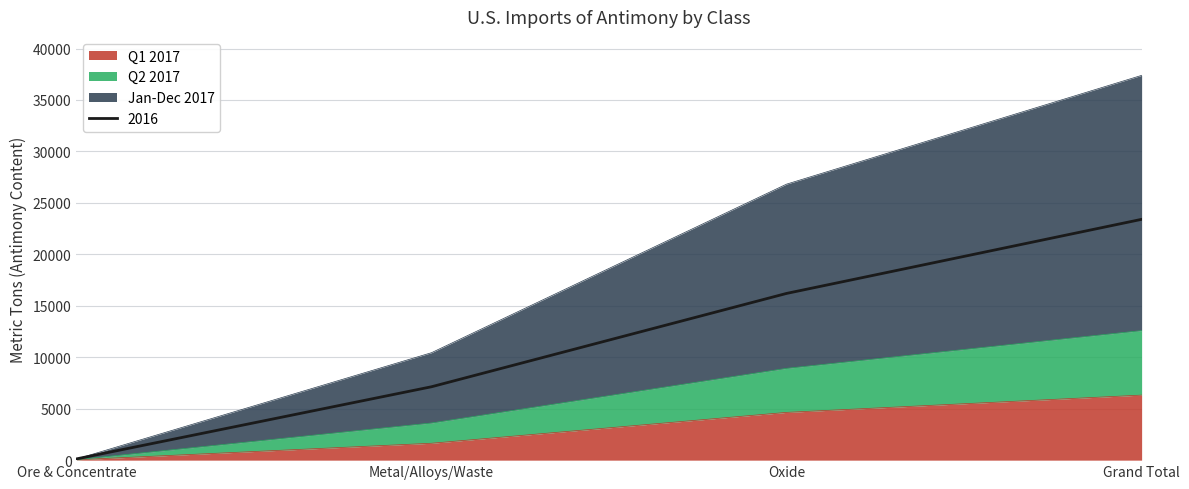

What are all the series names shown in the legend?

2016, Q1 2017, Q2 2017, Jan-Dec 2017